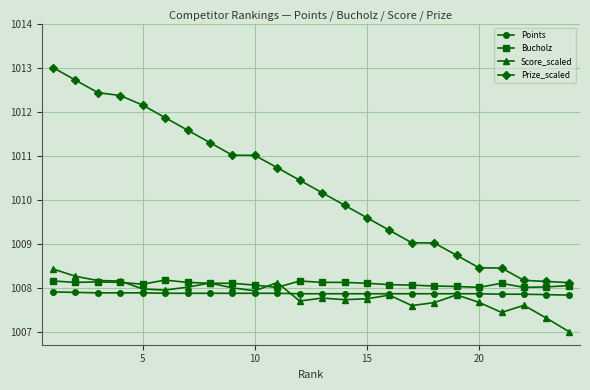

How many Points values are between 1007 and 1008?

24